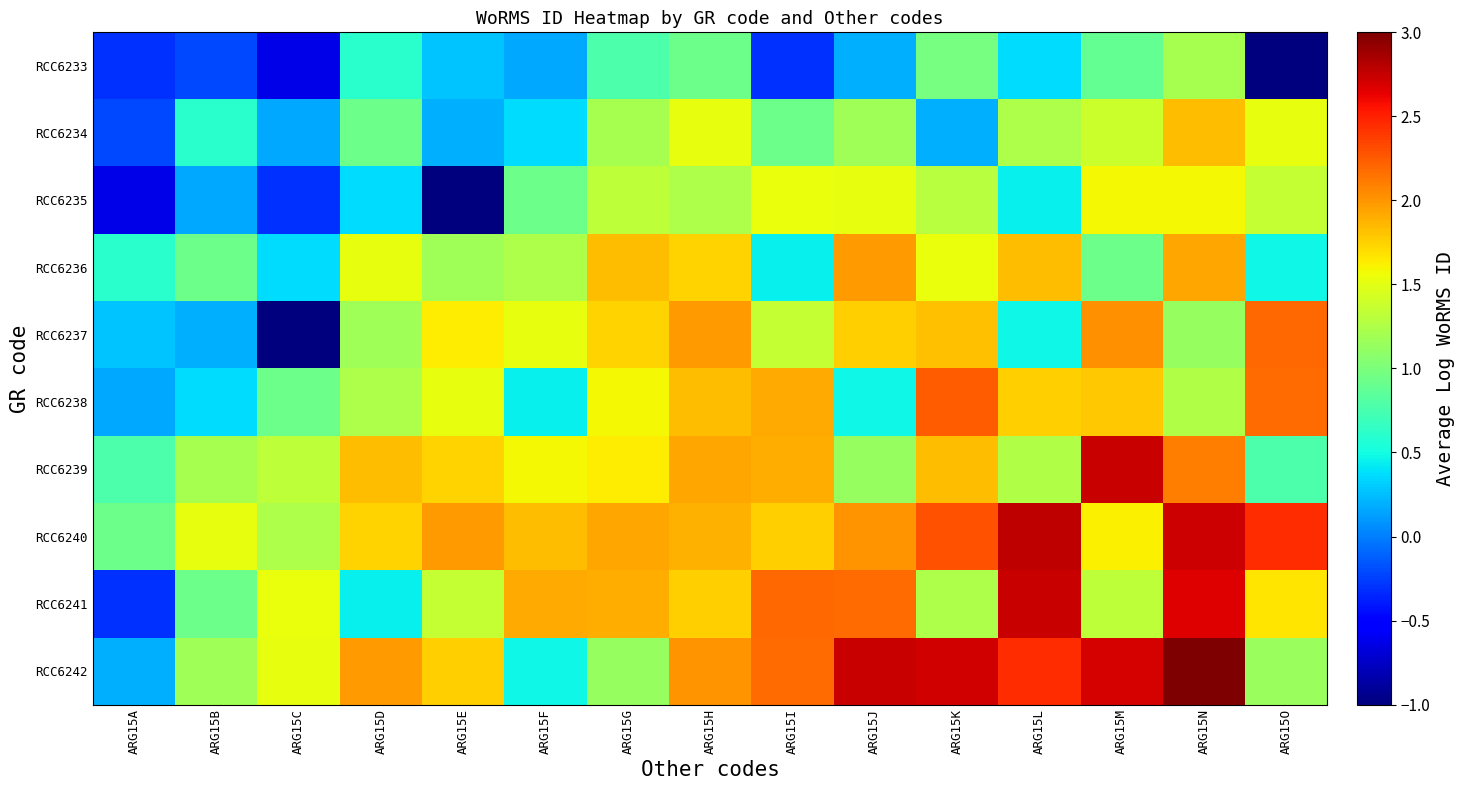

What is the total value across all series at ARG15F?

10.5